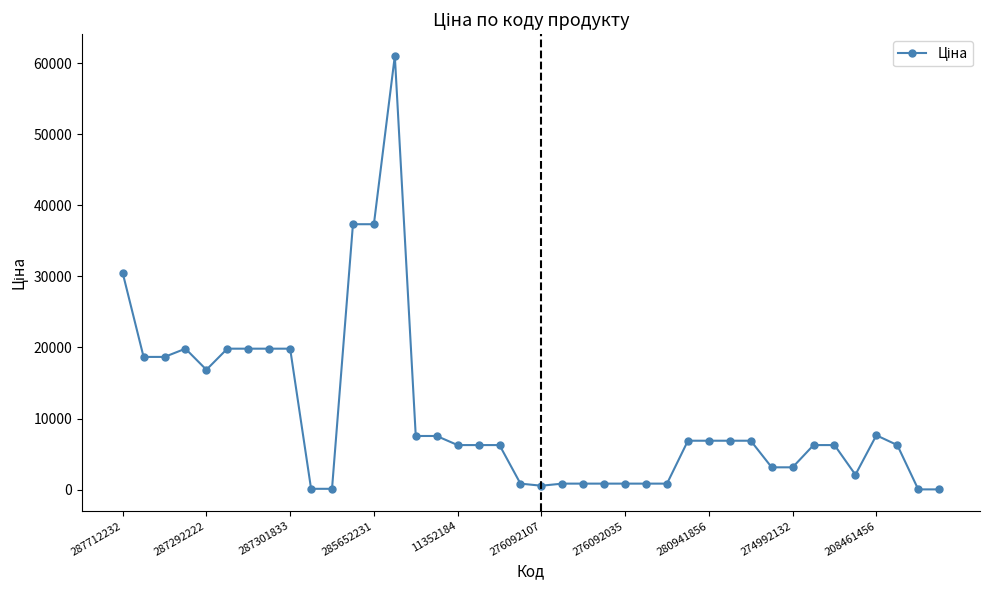

What is the average value?

10563.5